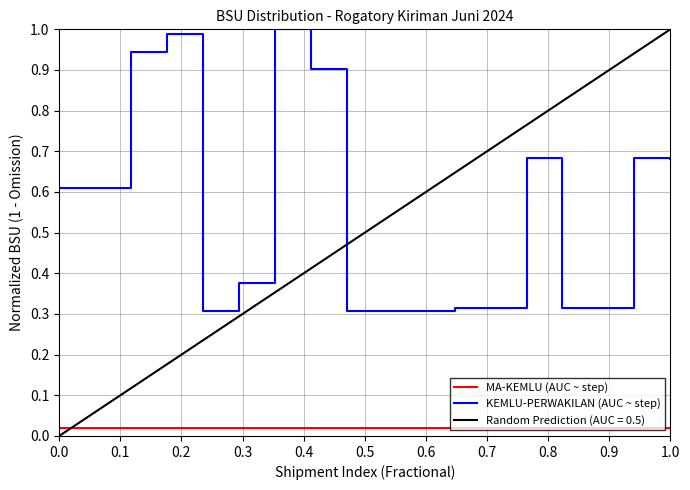

True or false: KEMLU-PERWAKILAN (AUC ~ step) and MA-KEMLU (AUC ~ step) cross at least once.

False